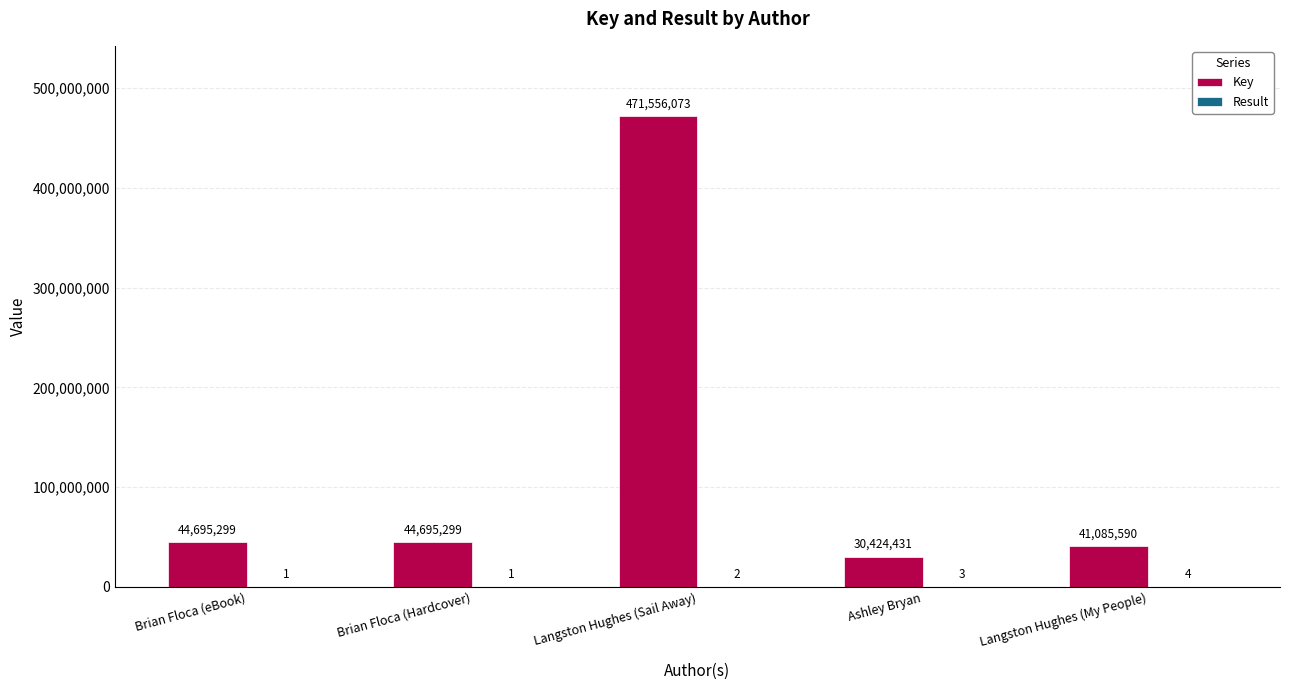

Which label corresponds to the largest value in the chart?

Langston Hughes (Sail Away)